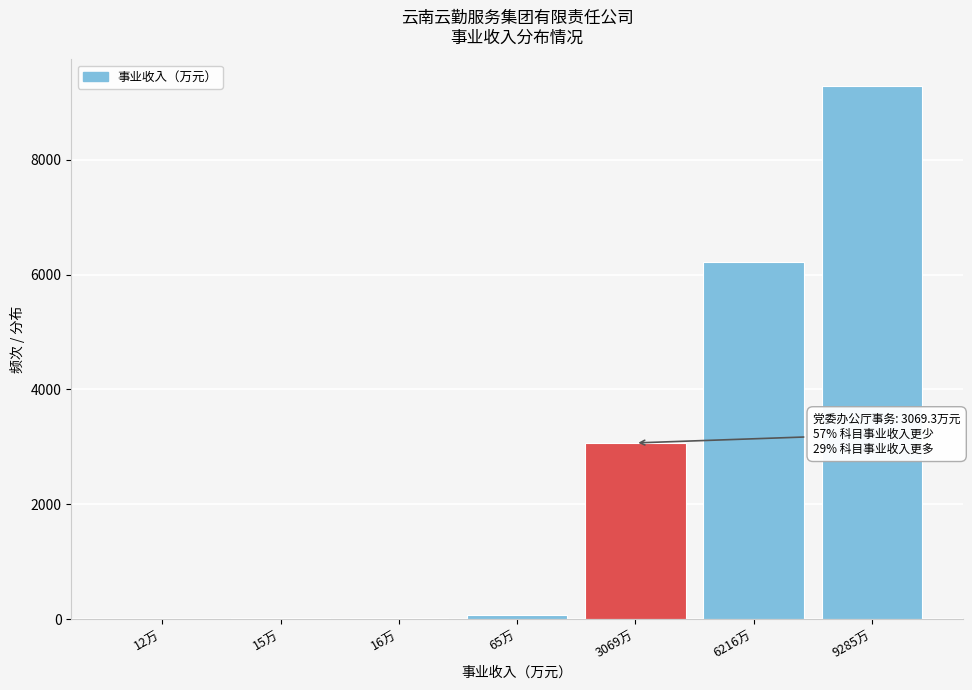

What is the sum of all values?

18678.1